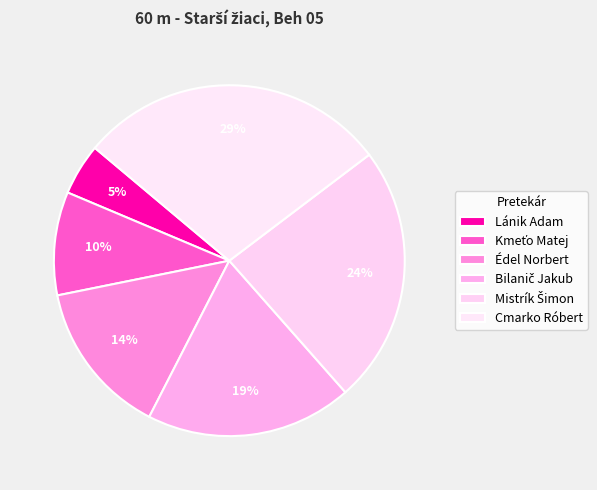

Which slice is the smallest?

Lánik Adam